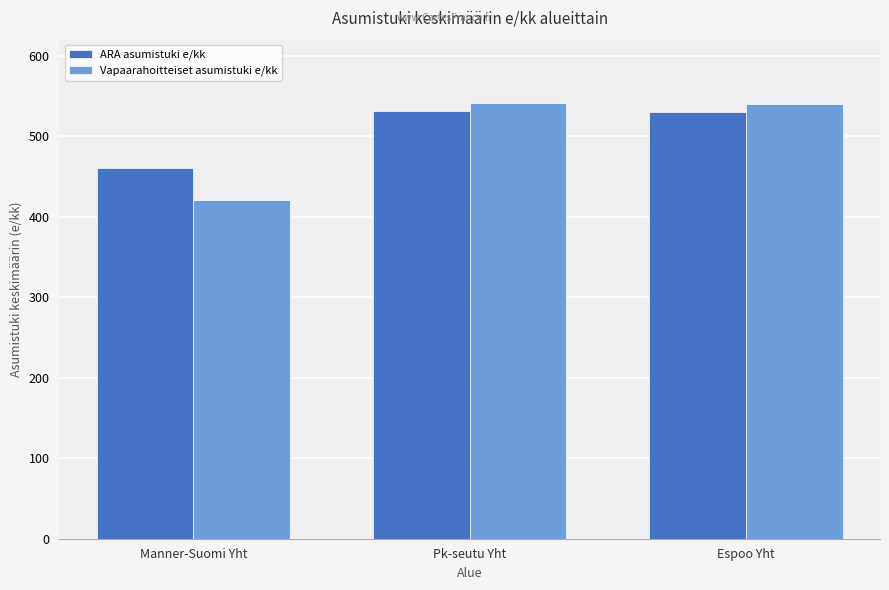

What is the difference between the Vapaarahoitteiset asumistuki e/kk values at Pk-seutu Yht and Espoo Yht?

0.9